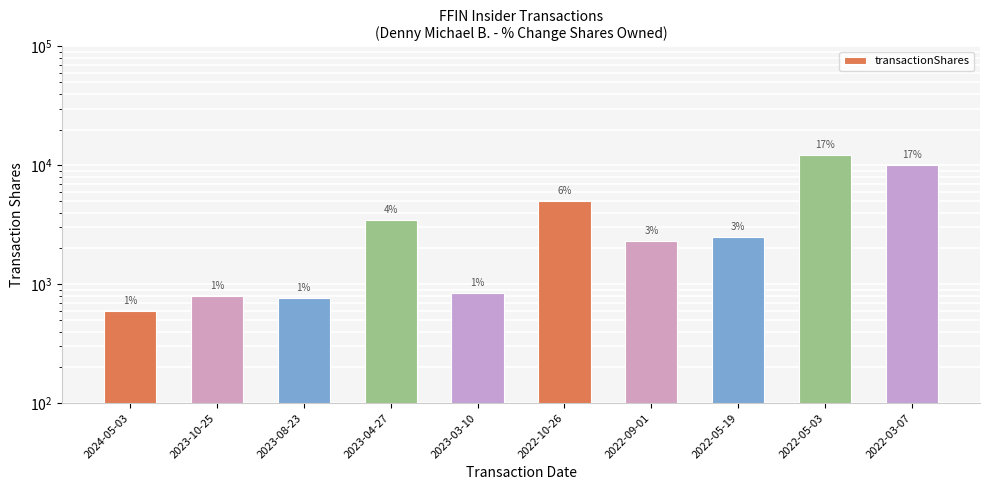

What is the sum of the values at 2023-03-10 and 2022-09-01?

3150